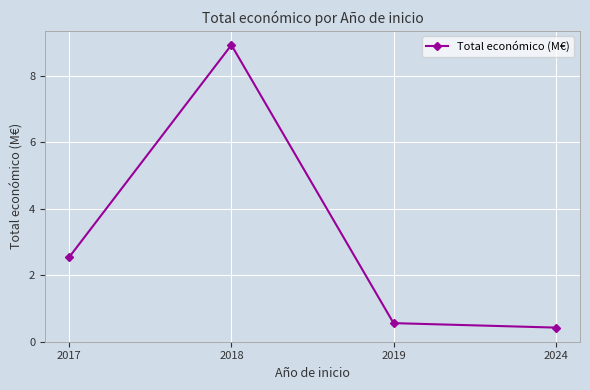

Rank the categories by value from lowest to highest.

2024, 2019, 2017, 2018